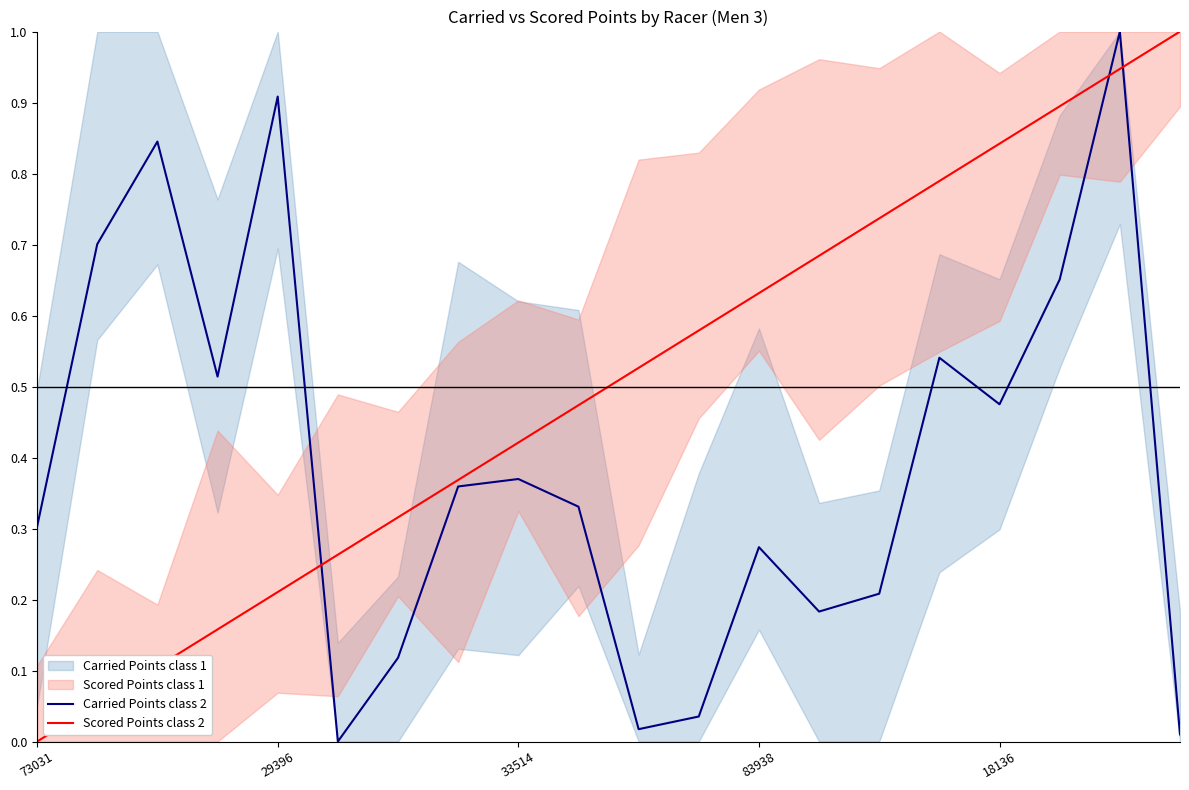

Does the chart have visible grid lines?

No